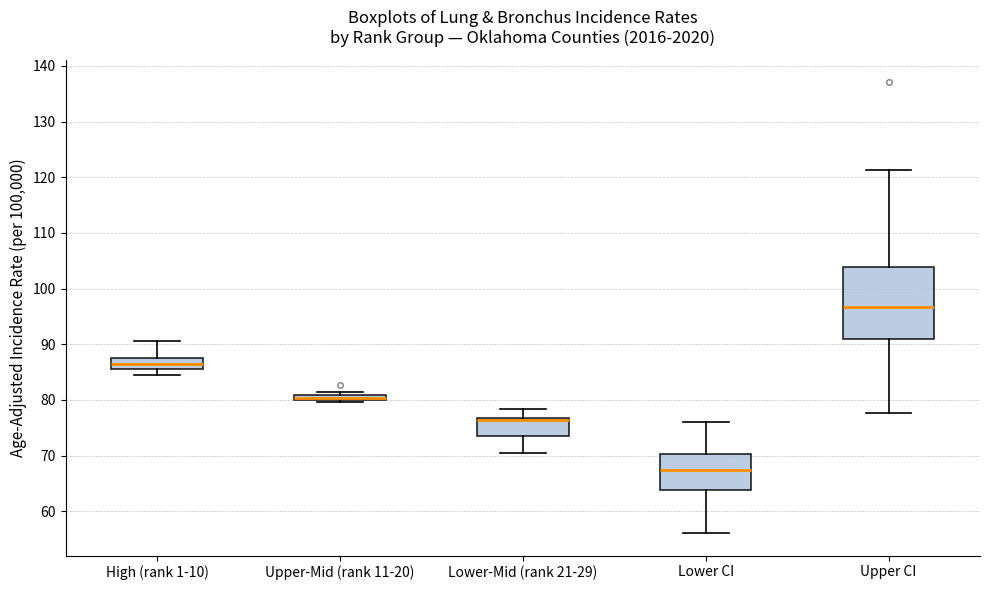

Where does the upper whisker of the box for High (rank 1-10) end on the y-axis? The values are not printed on the chart, so give them approximately, as read against the axis.

91